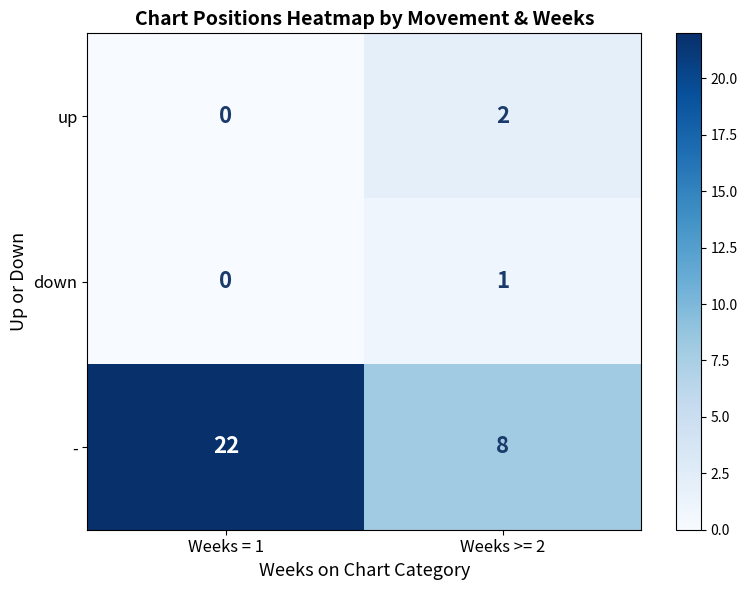

At which category is the sum across all series the highest?

Weeks = 1